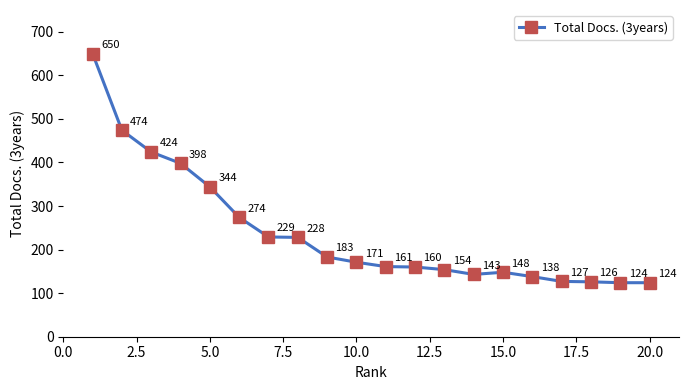

True or false: the data has more than 1 interior local peaks.

False